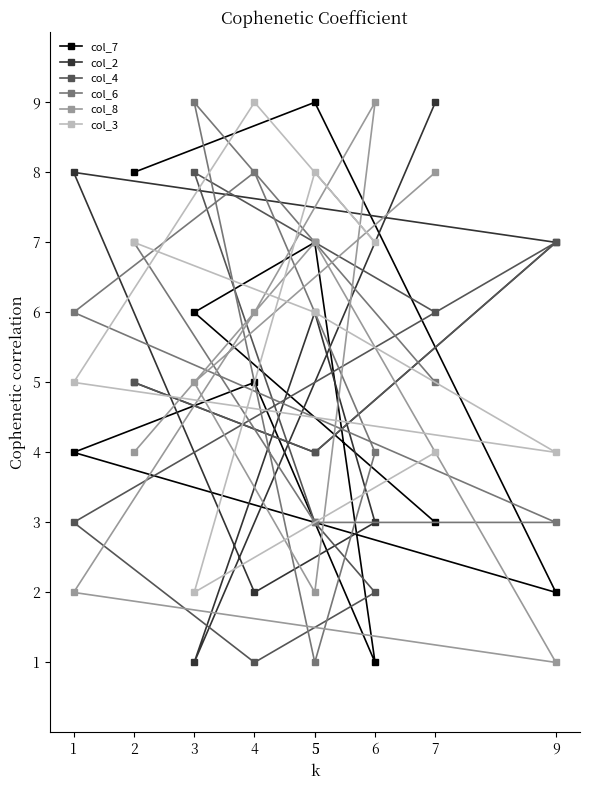

How many col_7 values are between 3 and 7?

5